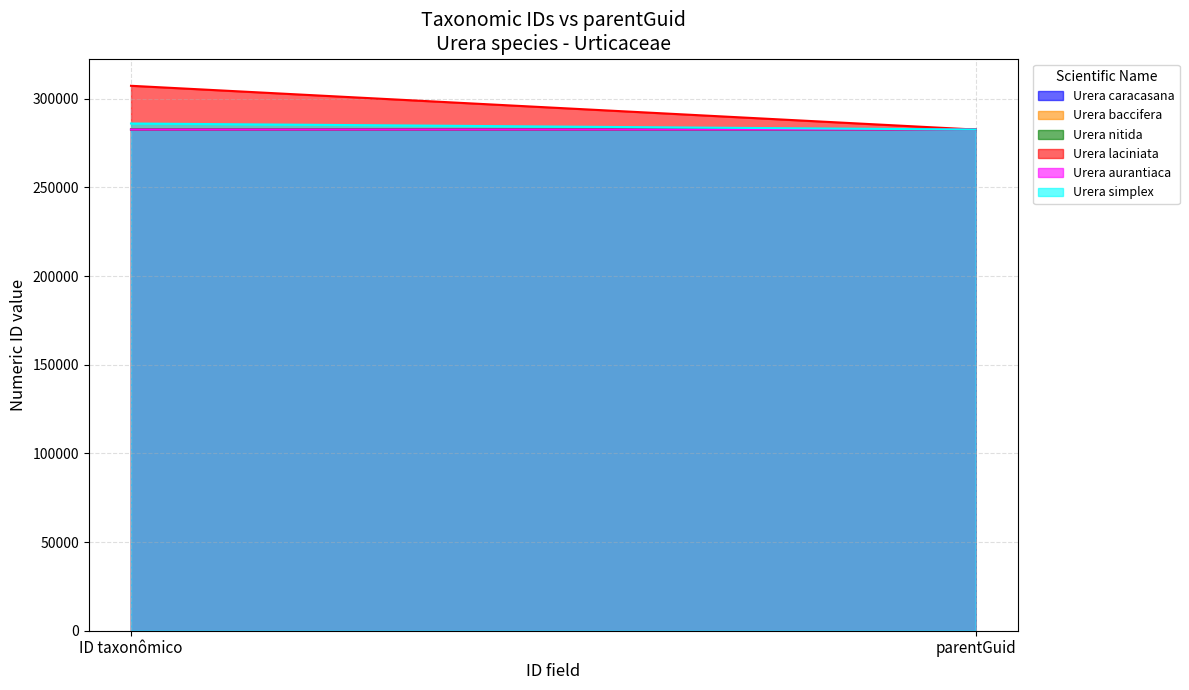

Which category has the highest value in the Urera simplex series?

ID taxonômico